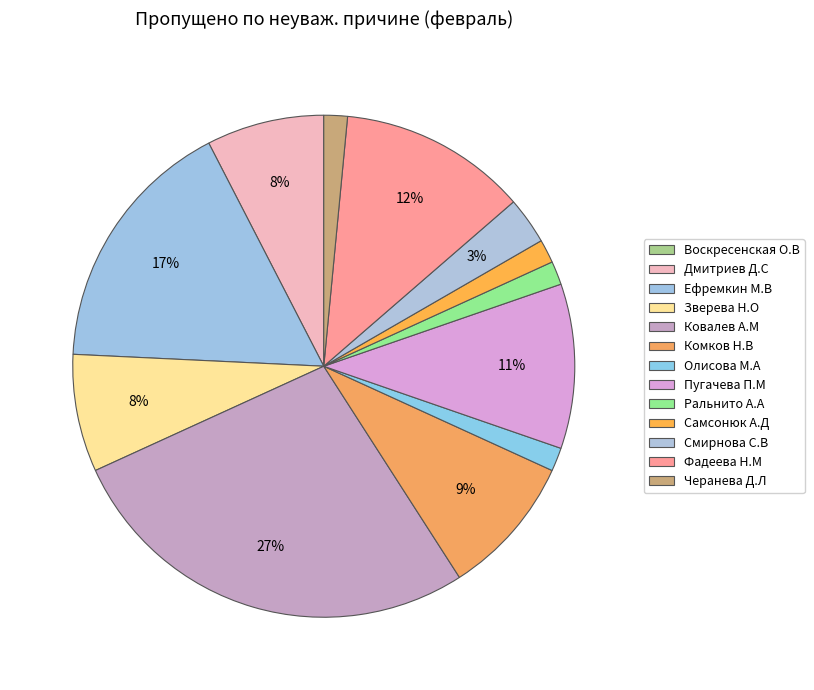

Does any single category account for the majority?

No